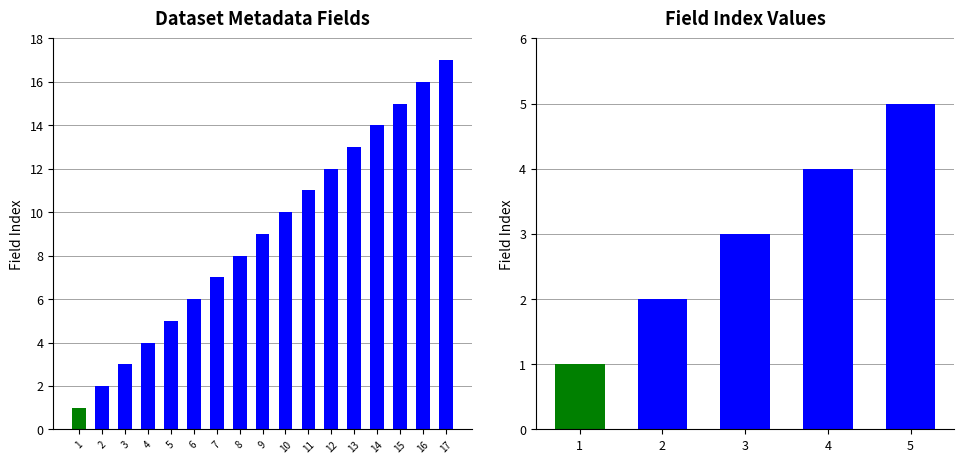

What is the sum of the values at 2 and 4?

6